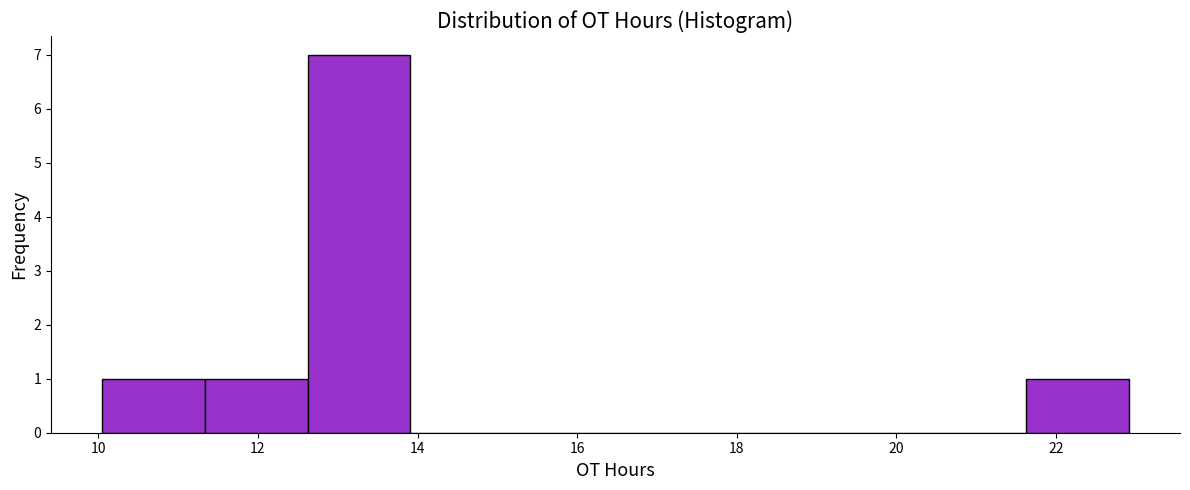

Which range on the x-axis has the tallest bar?

12.6 to 14.0